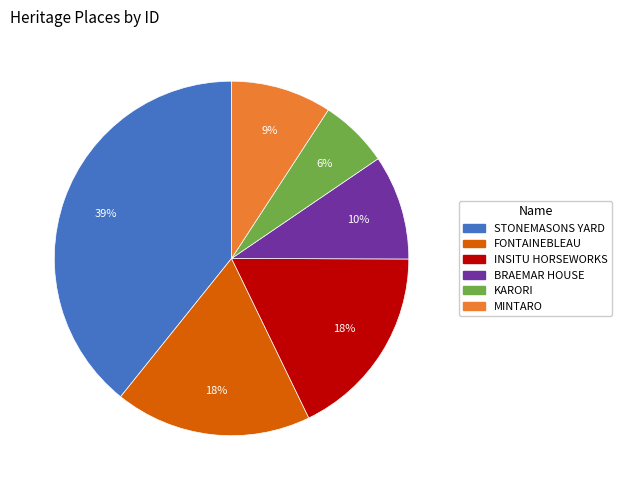

Which slice is the smallest?

KARORI